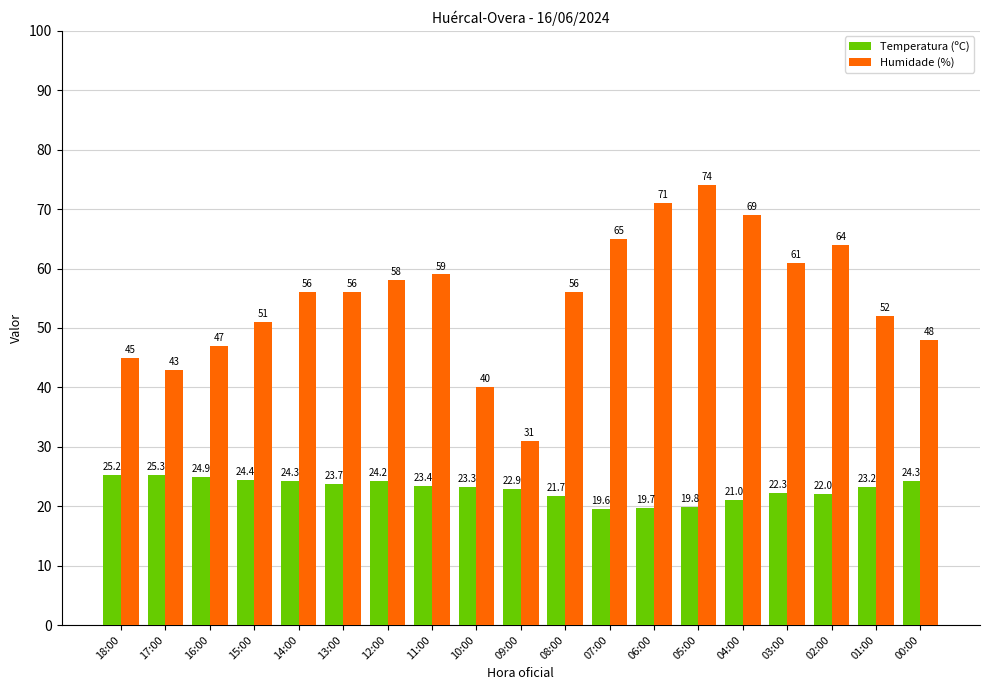

What position from the right is 10:00?

11